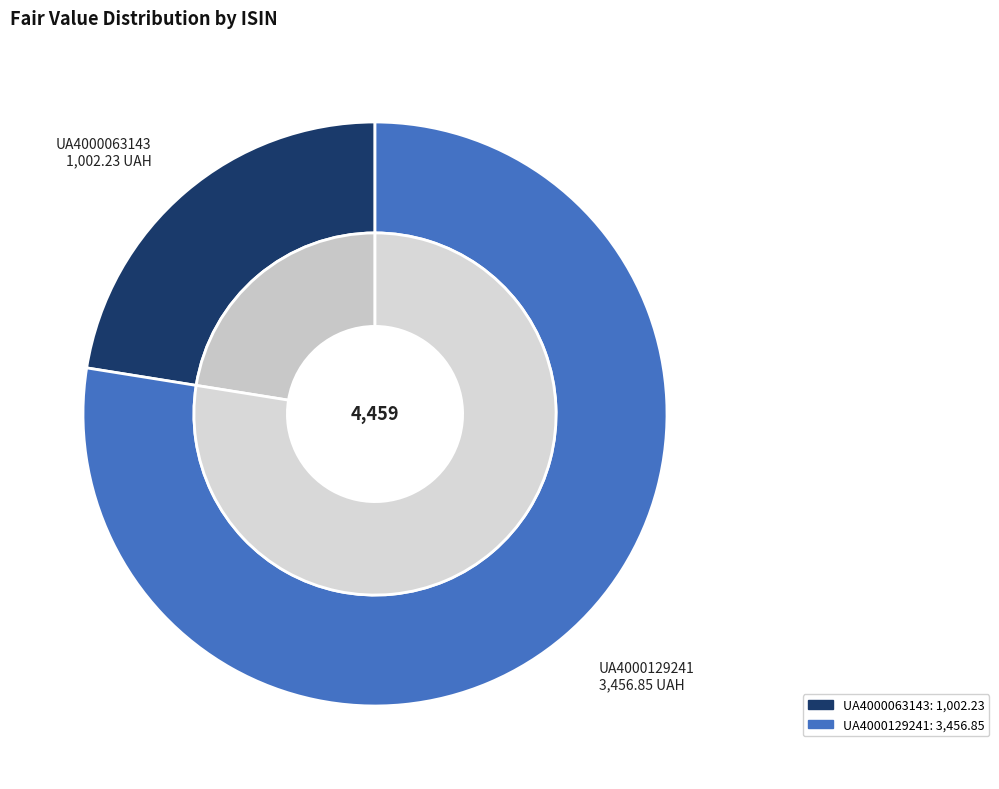

Which slice is the largest?

UA4000129241